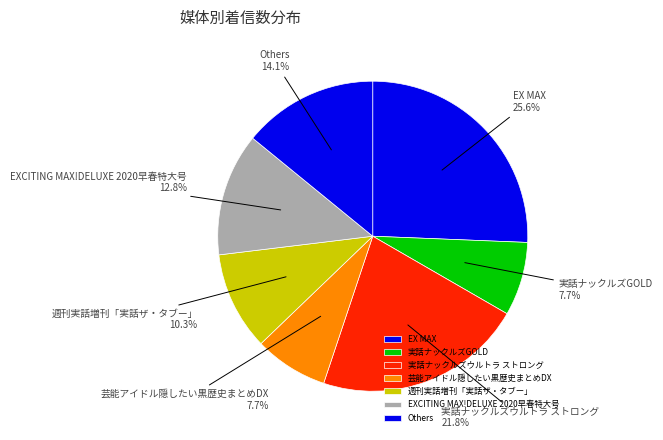

Is there a majority slice in this chart?

No